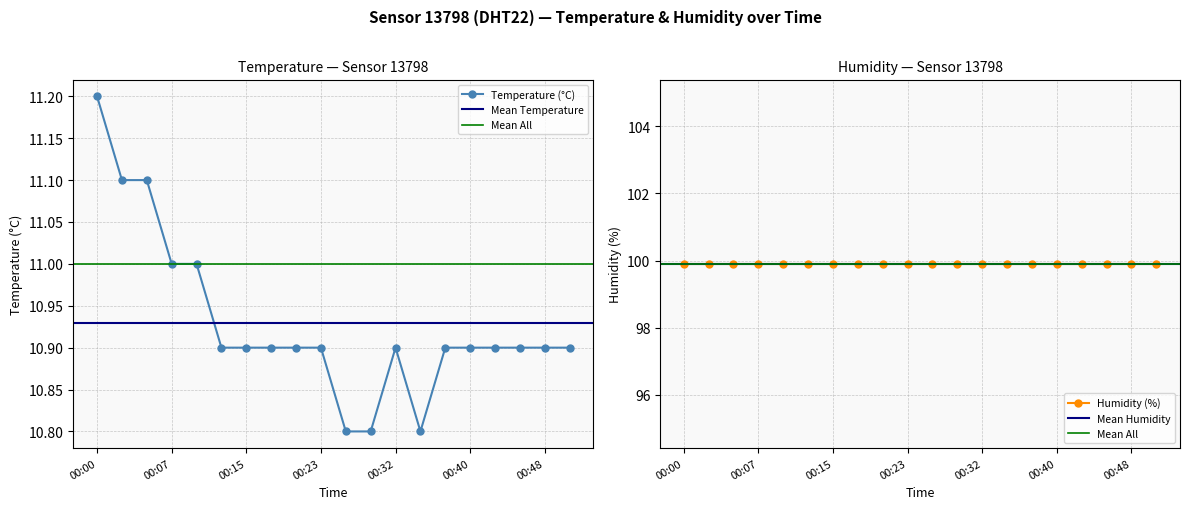

What is the difference between the values at 2022-12-29T00:02 and 2022-12-29T00:12?

0.2